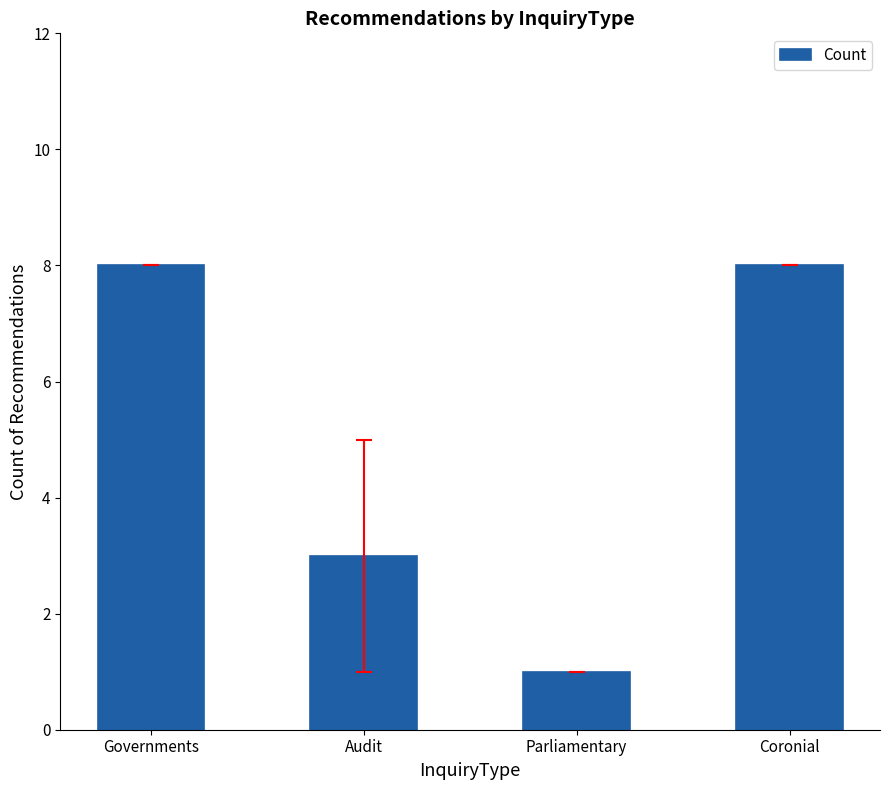

What is the label of the 1st bar from the left?

Governments